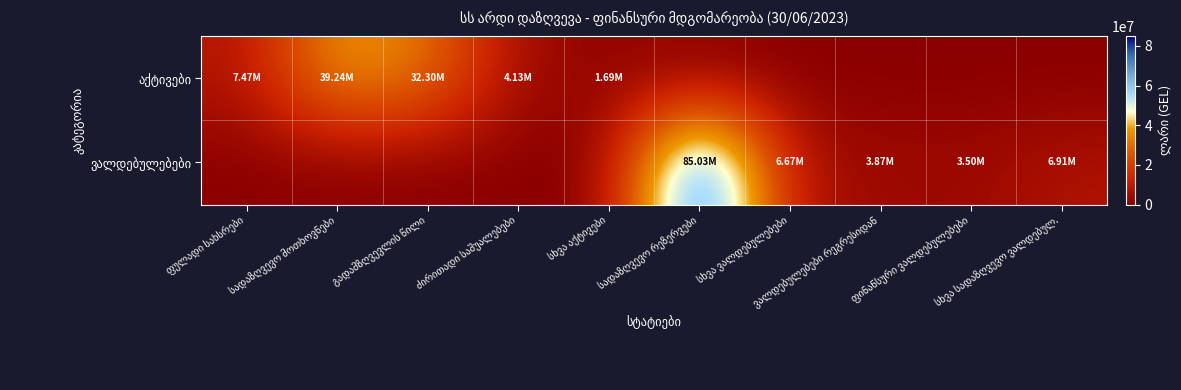

What is the total value across all series at გადამზღვევლის წილი?

32302531.7